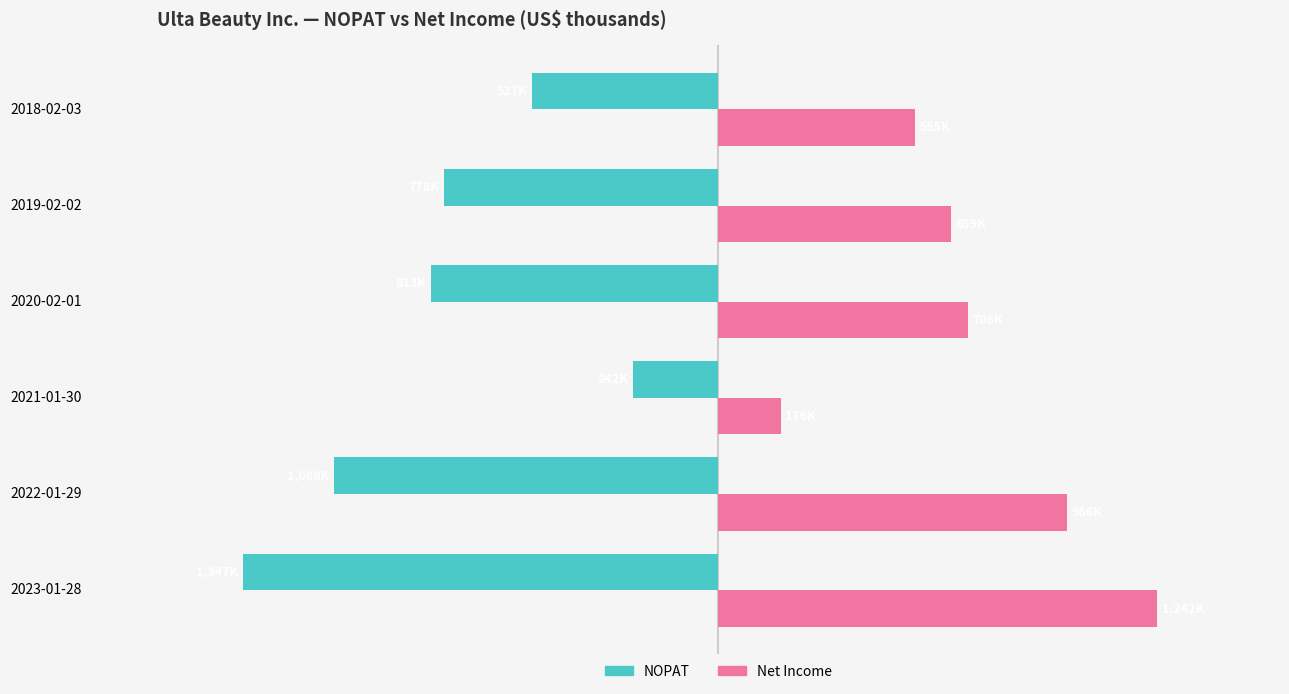

What are all the series names shown in the legend?

NOPAT, Net Income